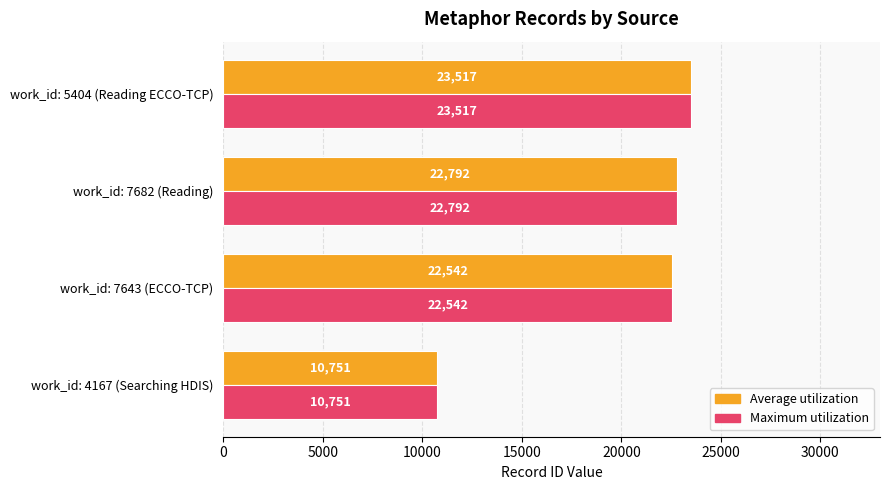

What is the total value across all series at work_id: 4167 (Searching HDIS)?

21502